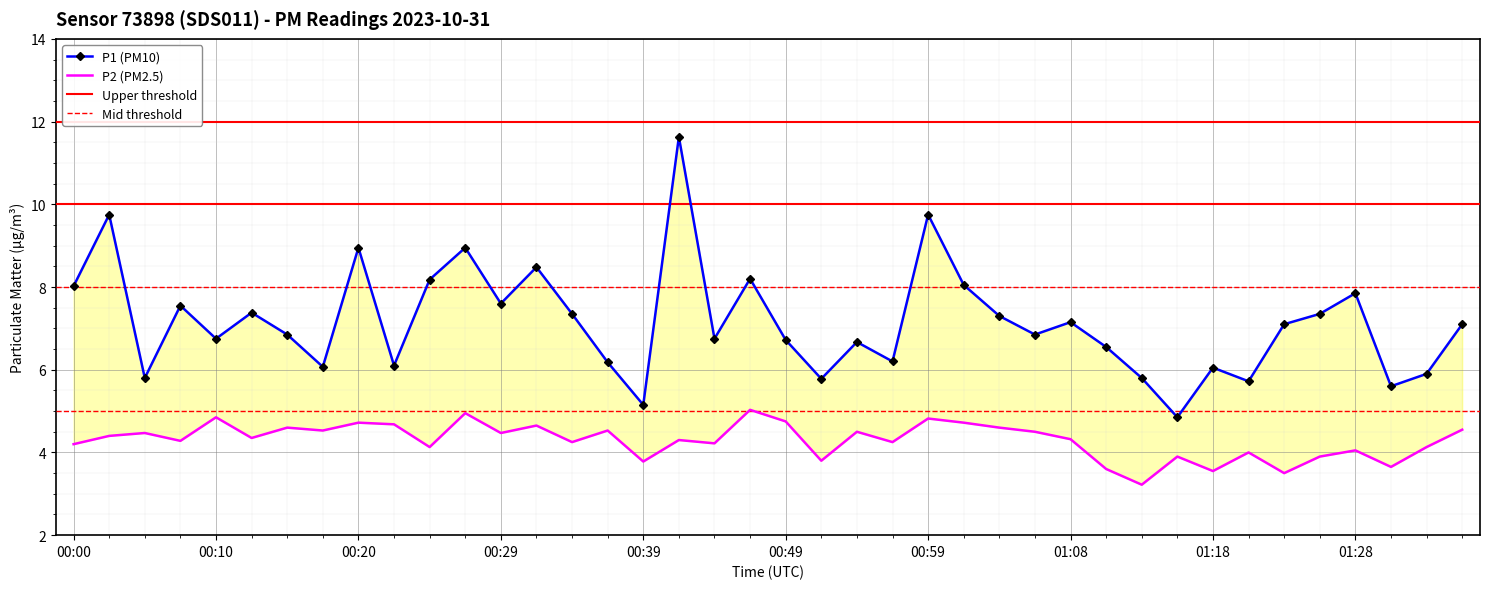

At which category is the sum across all series the highest?

00:42